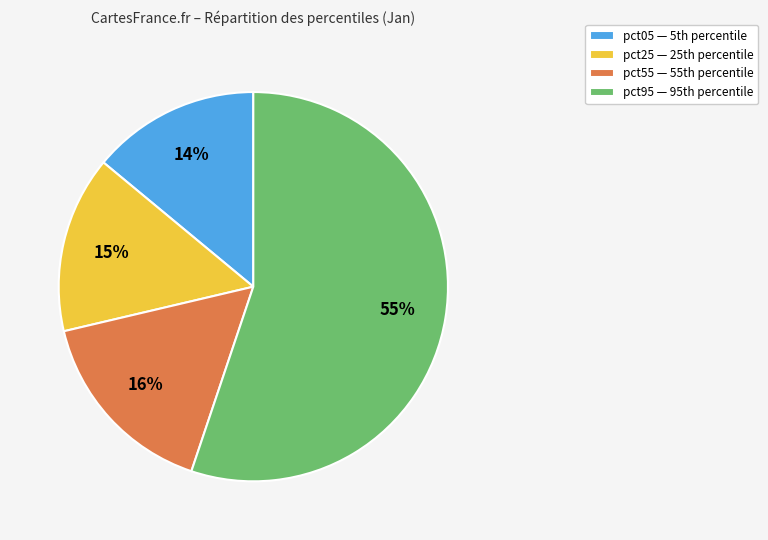

How many segments does this pie chart have?

4